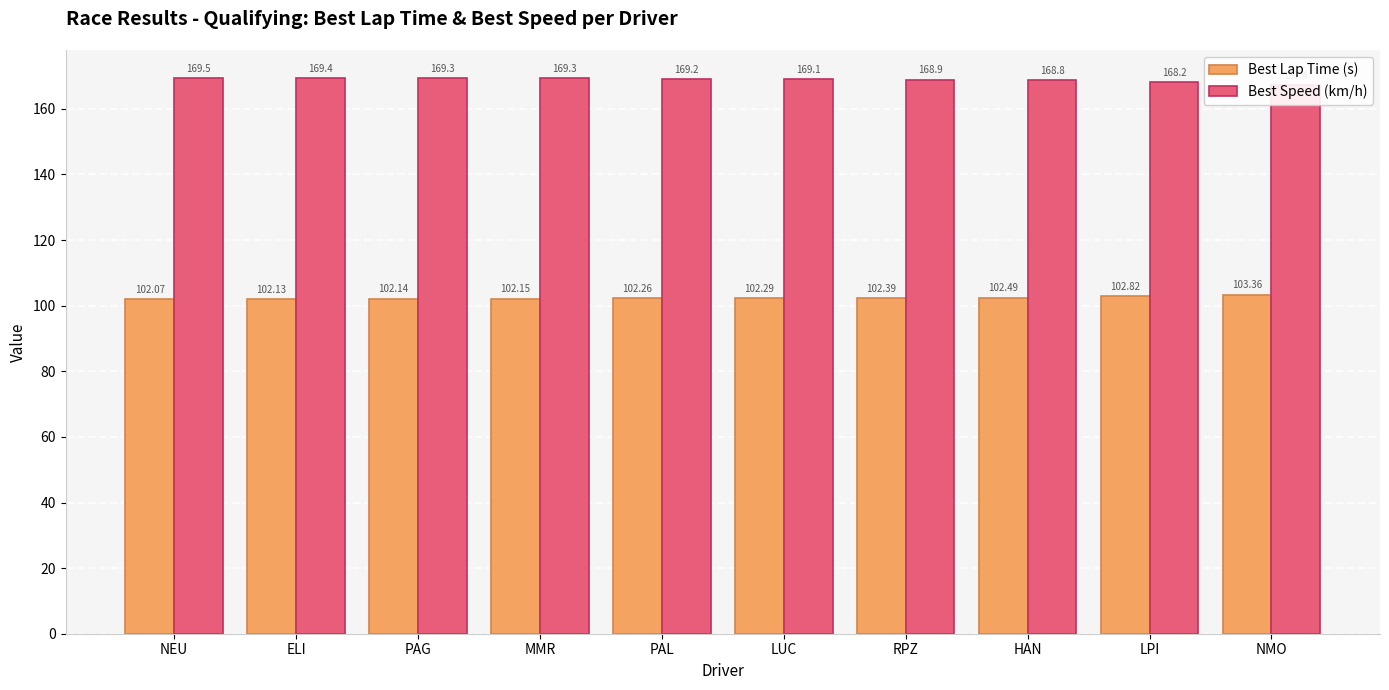

What is the maximum value for Best Speed (km/h)?

169.5